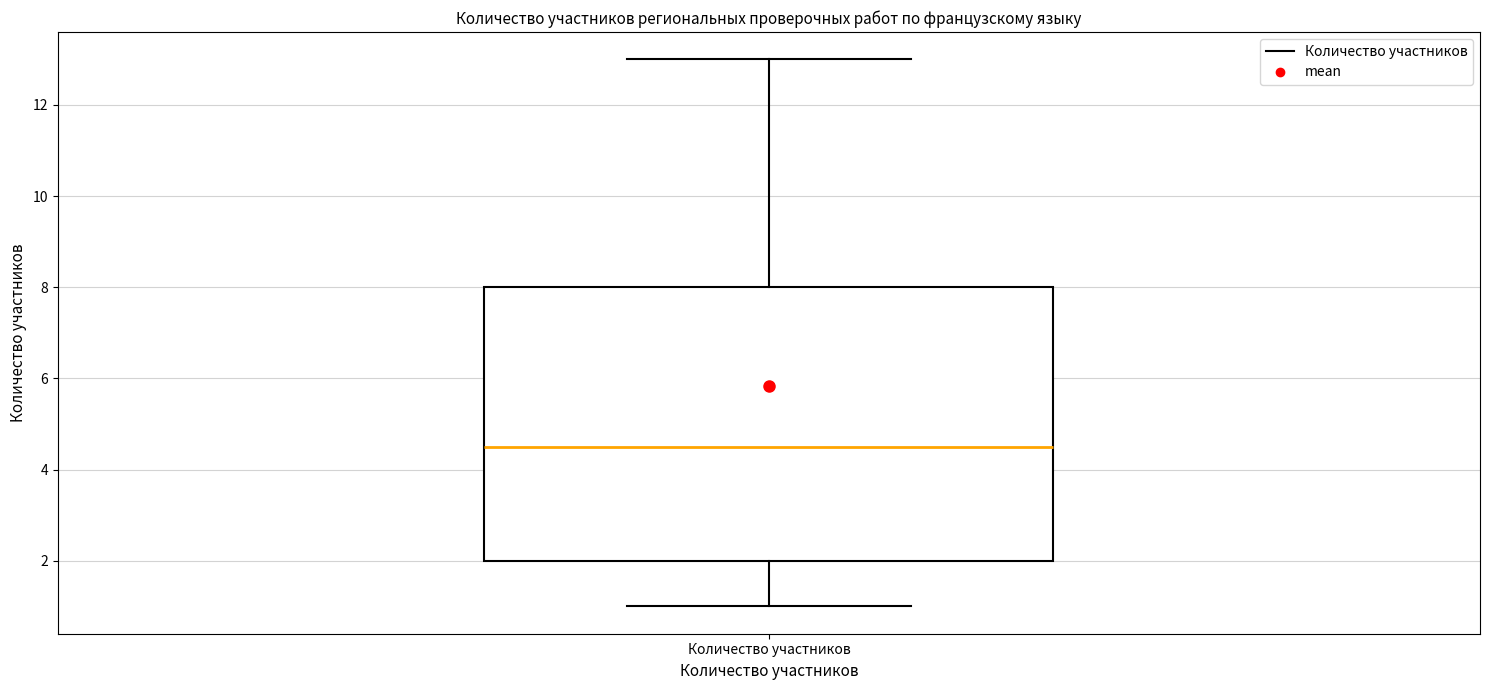

Read this box plot against the y-axis: the position of the median line, the range covered by the box, and the ends of both whiskers. The values are not printed on the chart, so give them approximately, as read against the axis.

median 4.6, box 2.0 to 8.0, whiskers 1.0 to 13.0